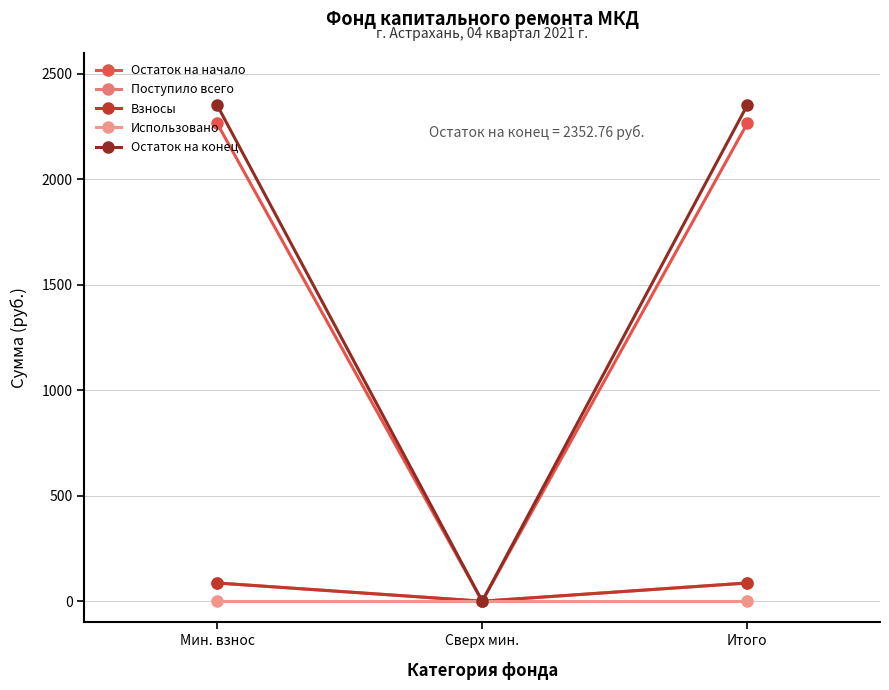

Reading right to left, transcribe all the data shown in this chart.

Остаток на начало: Итого=2266.3	Сверх мин.=0.0	Мин. взнос=2266.3
Поступило всего: Итого=86.5	Сверх мин.=0.0	Мин. взнос=86.5
Взносы: Итого=86.5	Сверх мин.=0.0	Мин. взнос=86.5
Использовано: Итого=0.0	Сверх мин.=0.0	Мин. взнос=0.0
Остаток на конец: Итого=2352.8	Сверх мин.=0.0	Мин. взнос=2352.8